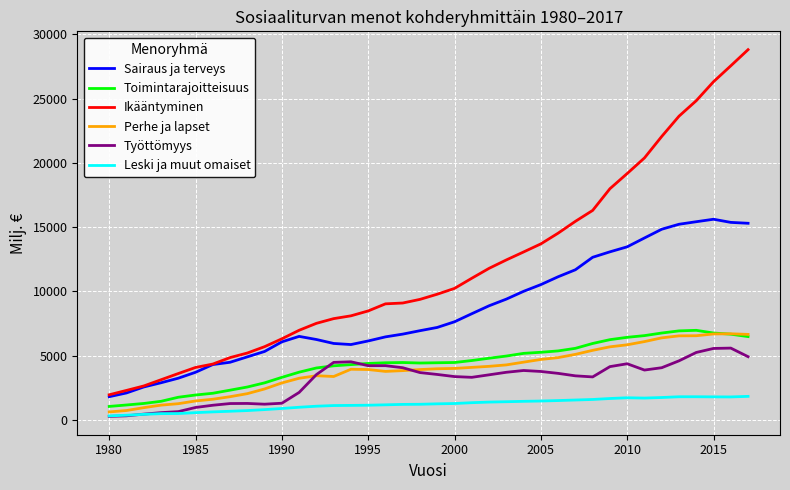

Which series has the largest total across all categories?

Ikääntyminen